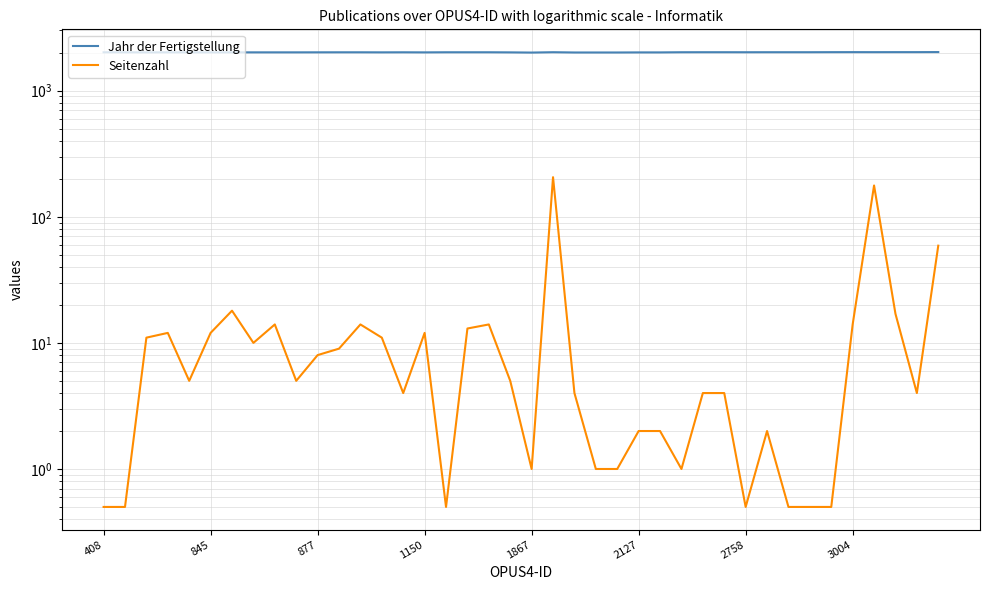

List the series in order of their peak value, highest first.

Jahr der Fertigstellung, Seitenzahl